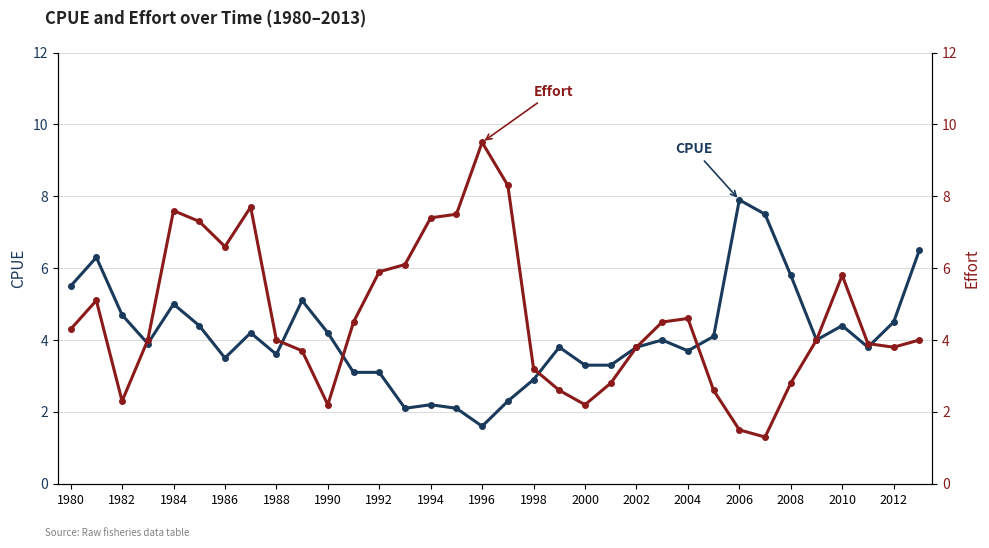

What is the value of the Effort point at the 13th from the left?

5.9